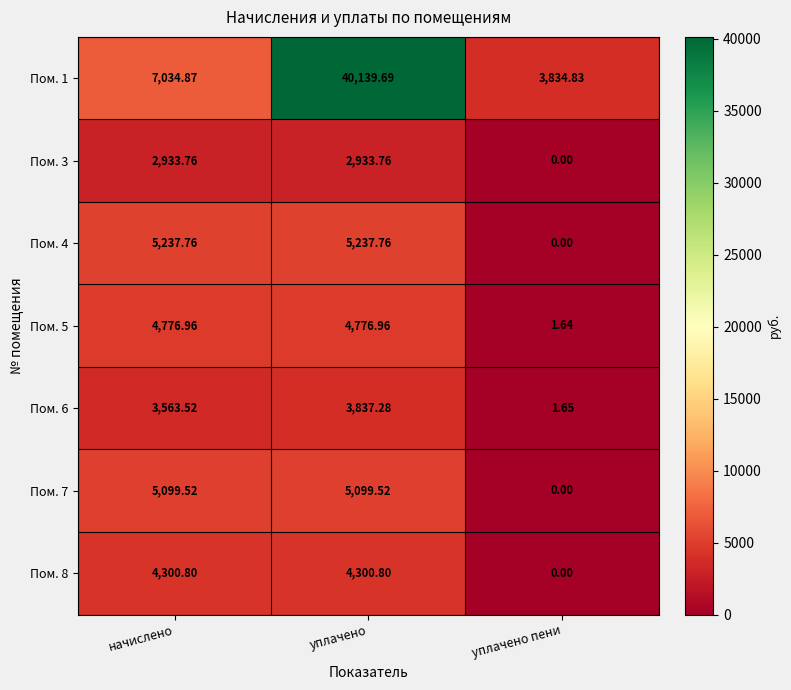

How many distinct data groups are displayed?

7